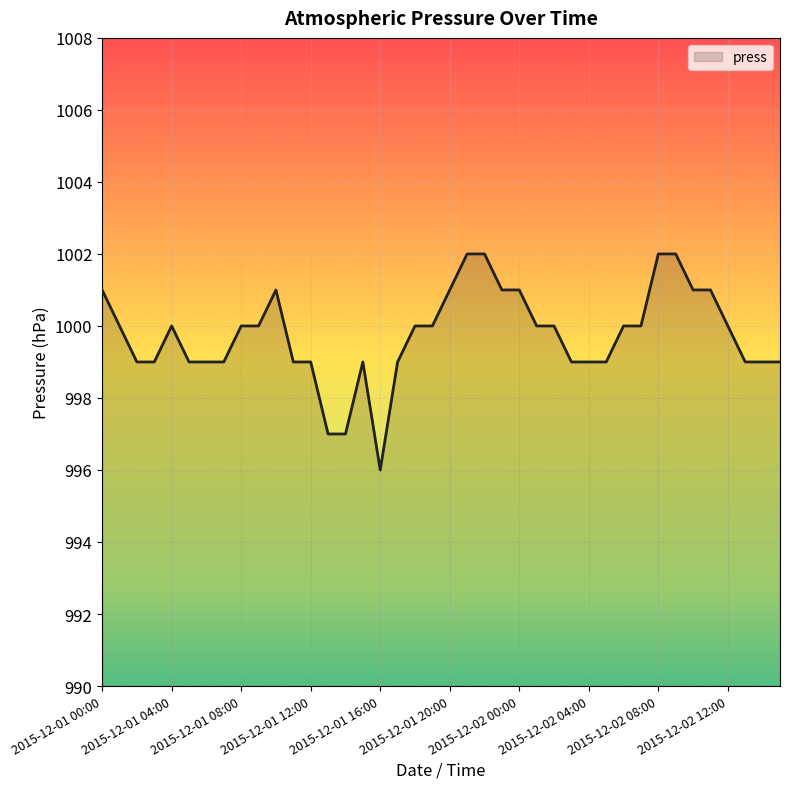

What is the difference between the maximum and minimum values?

6